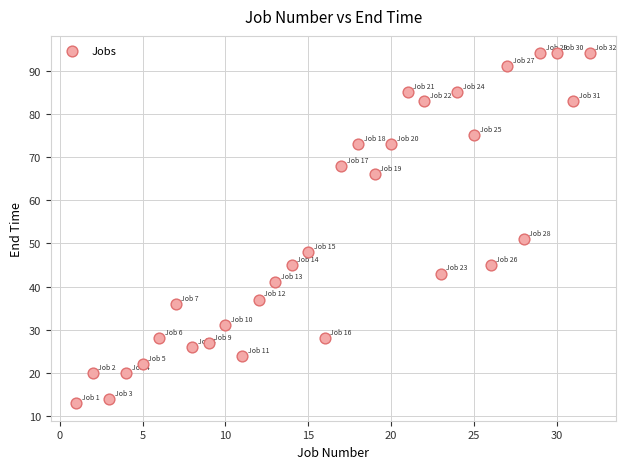

What is the range of Y values (max minus min)?

81